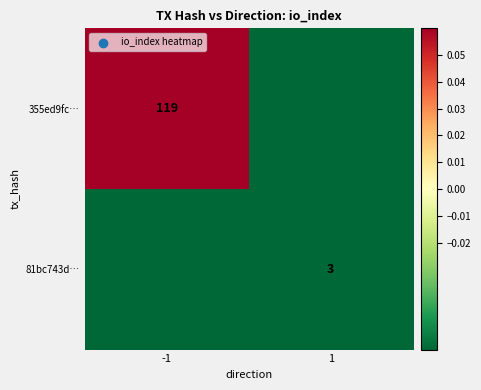

Rank the series at 1 from lowest to highest value.

355ed9fc…, 81bc743d…